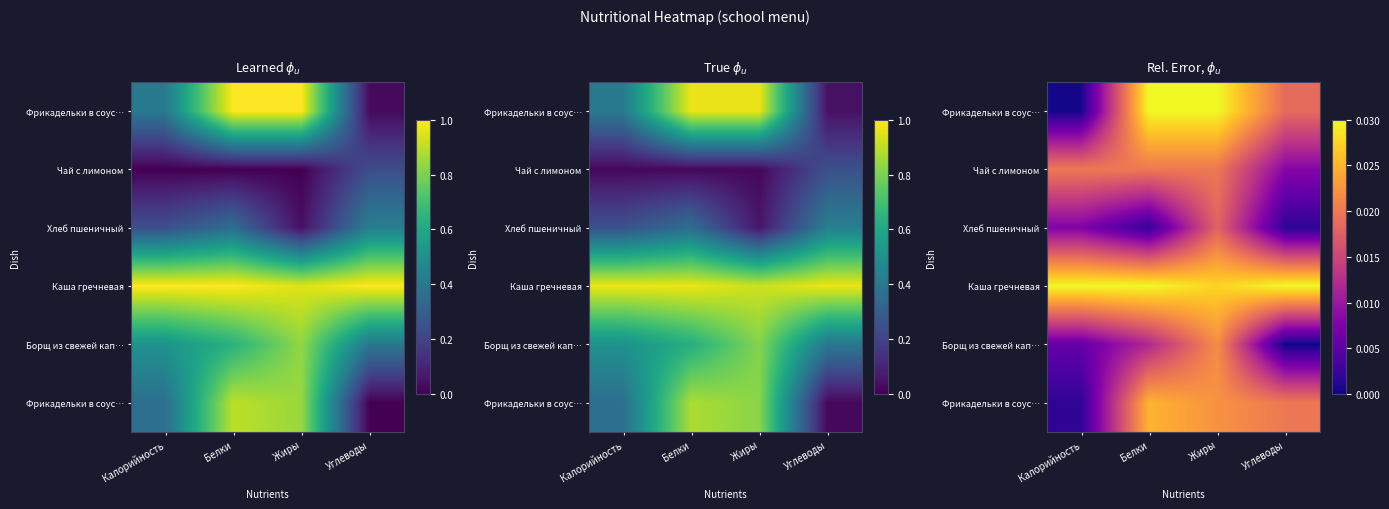

Between Жиры and Белки, which is larger?

Жиры